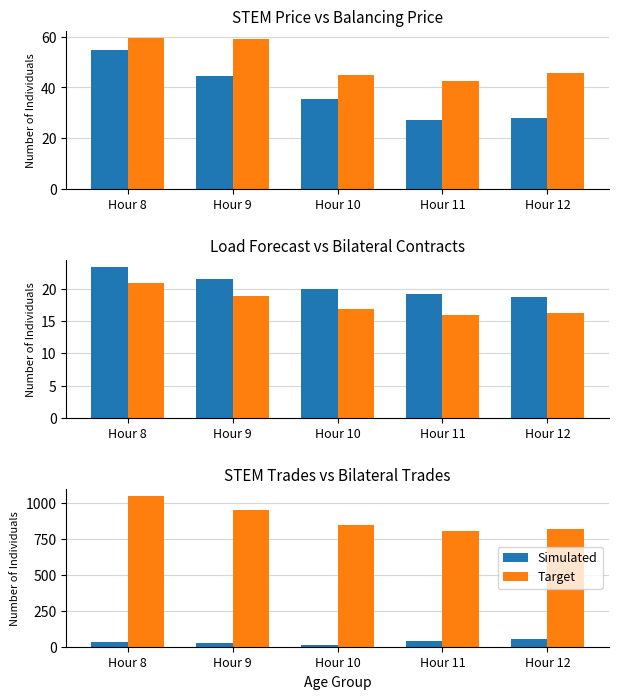

Is it true that Bilateral equals 34.0 at Hour 9?

False